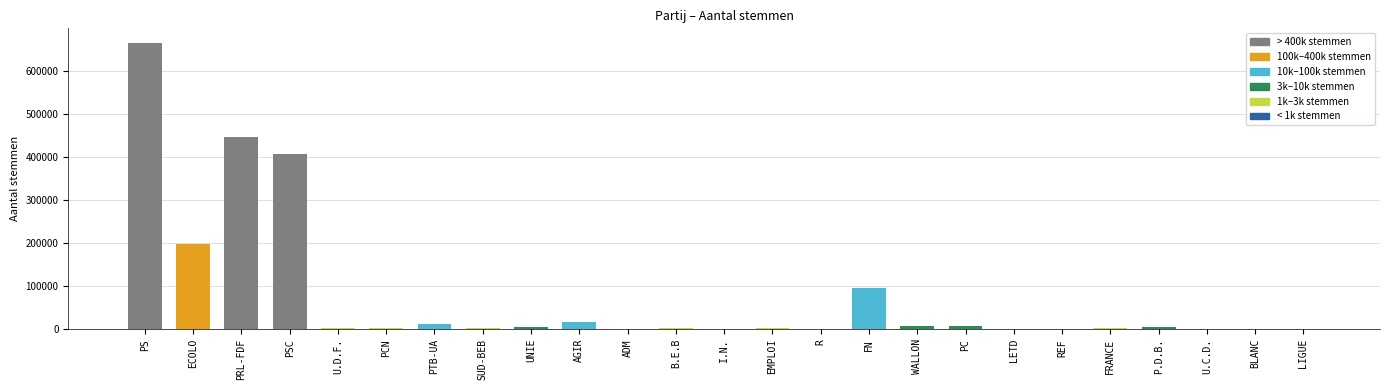

Which has a higher value, PS or AGIR?

PS